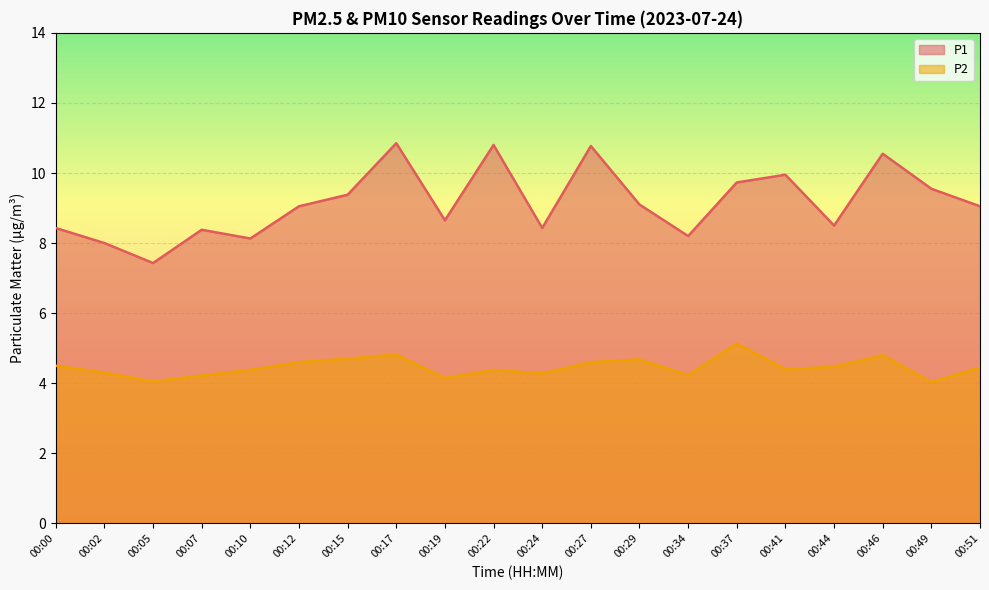

Reading left to right, what are all the values shown in this chart?

P1: 8.4	8.0	7.4	8.4	8.1	9.1	9.4	10.8	8.7	10.8	8.4	10.8	9.1	8.2	9.7	9.9	8.5	10.6	9.6	9.1
P2: 4.5	4.3	4.0	4.2	4.4	4.6	4.7	4.8	4.2	4.4	4.3	4.6	4.7	4.2	5.1	4.4	4.5	4.8	4.0	4.5